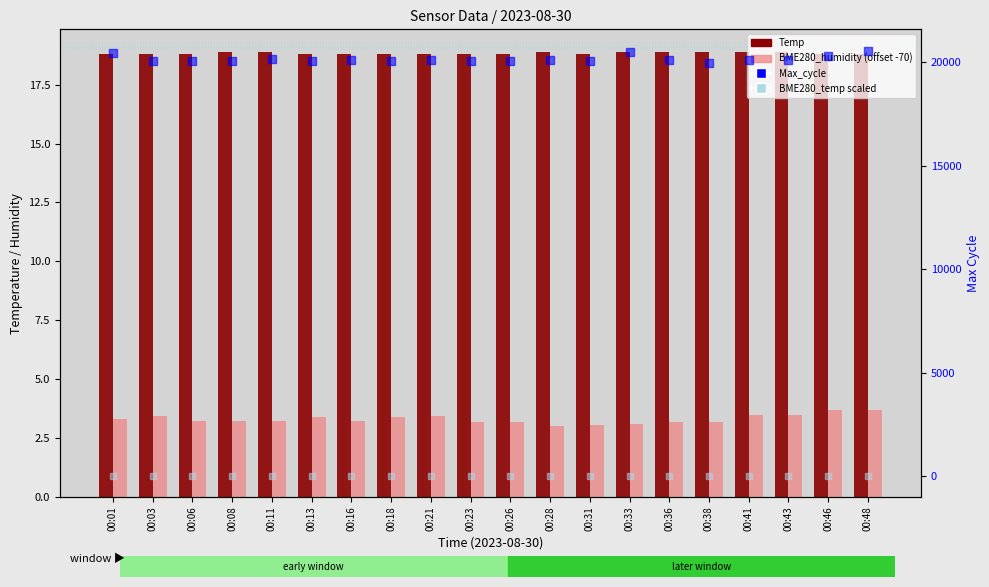

What is the total value across all series at 00:18?

20080.6